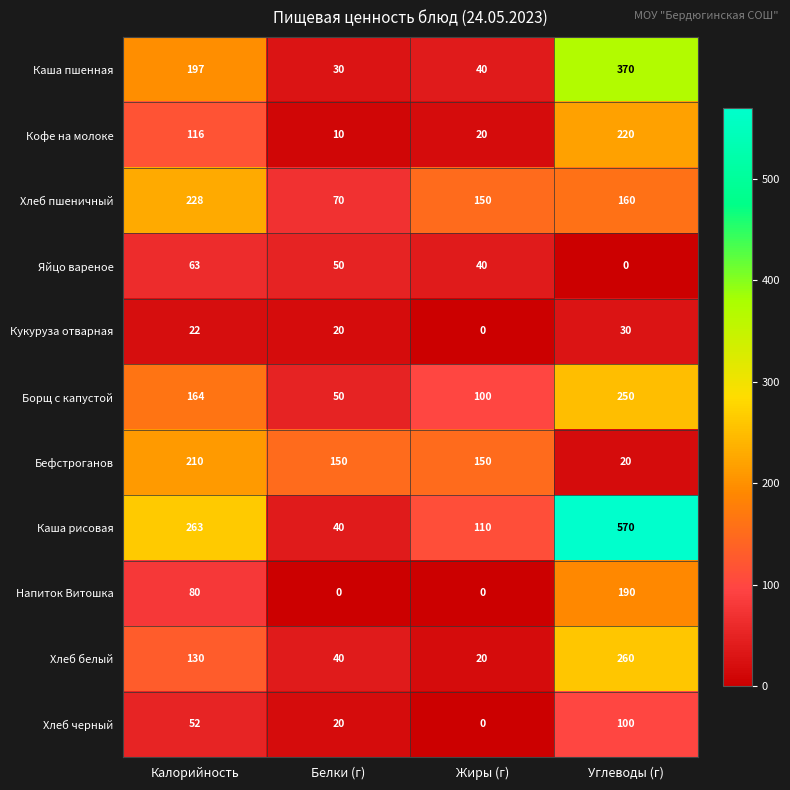

What is the difference between the highest and lowest values at Калорийность?

241